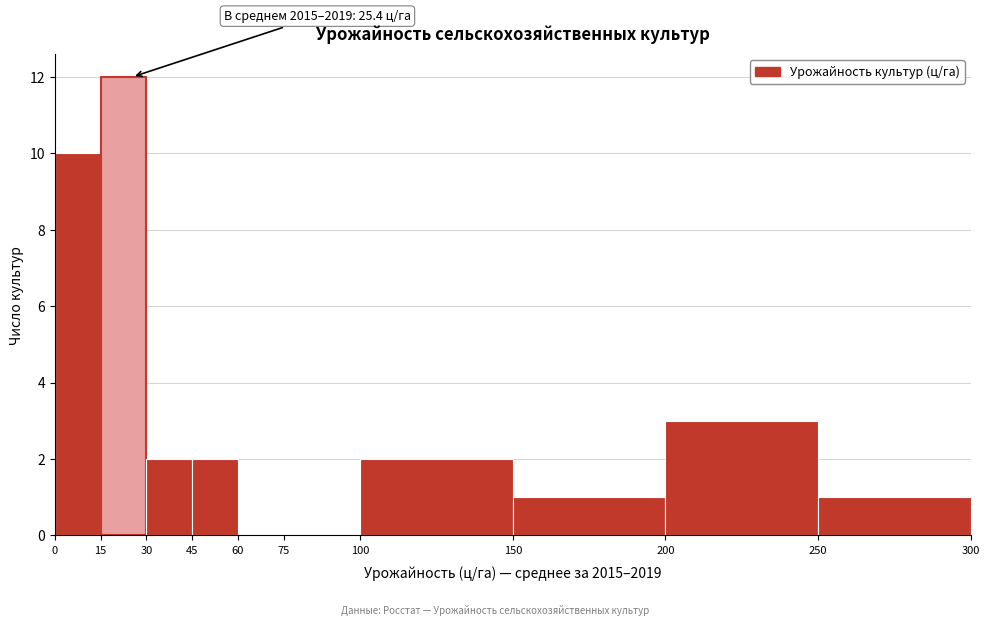

Over which range of the x-axis is the bar tallest?

15 to 30